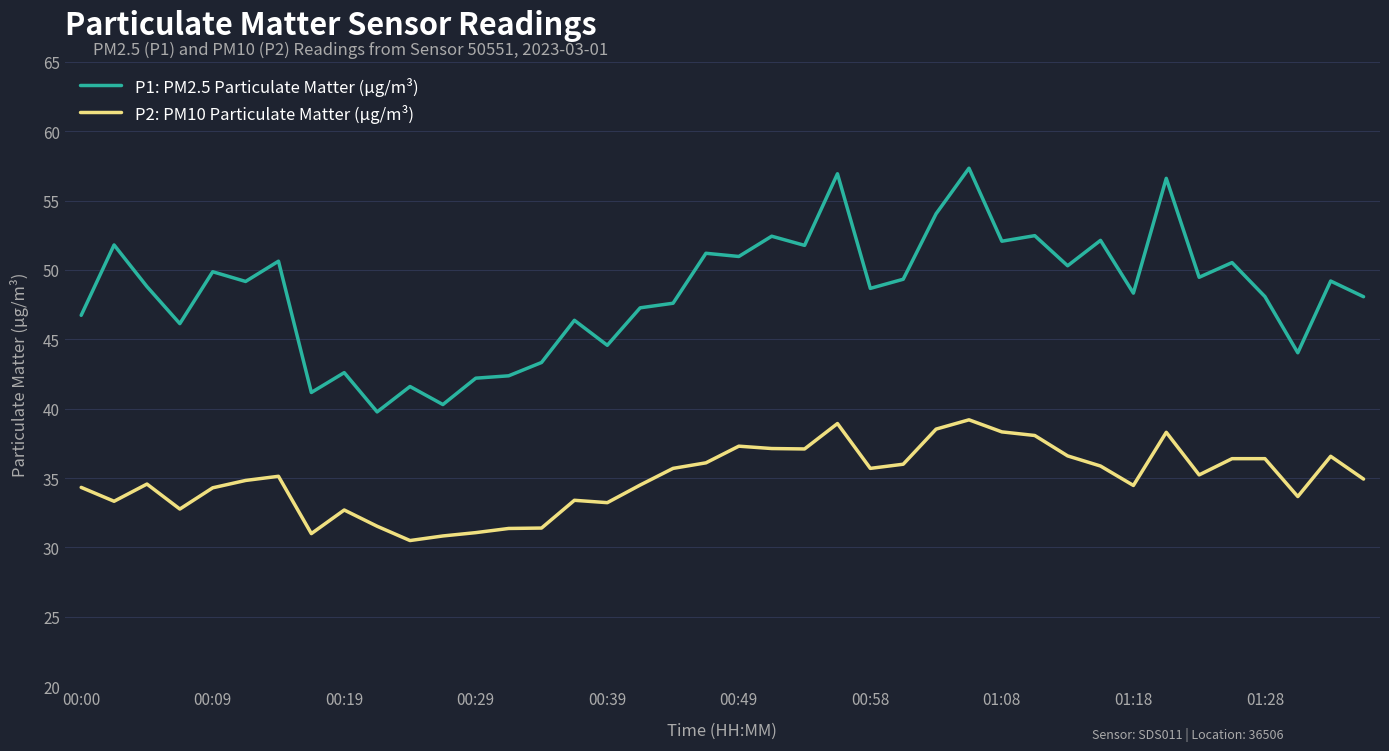

True or false: P2: PM10 Particulate Matter (μg/m³) and P1: PM2.5 Particulate Matter (μg/m³) cross at least once.

False